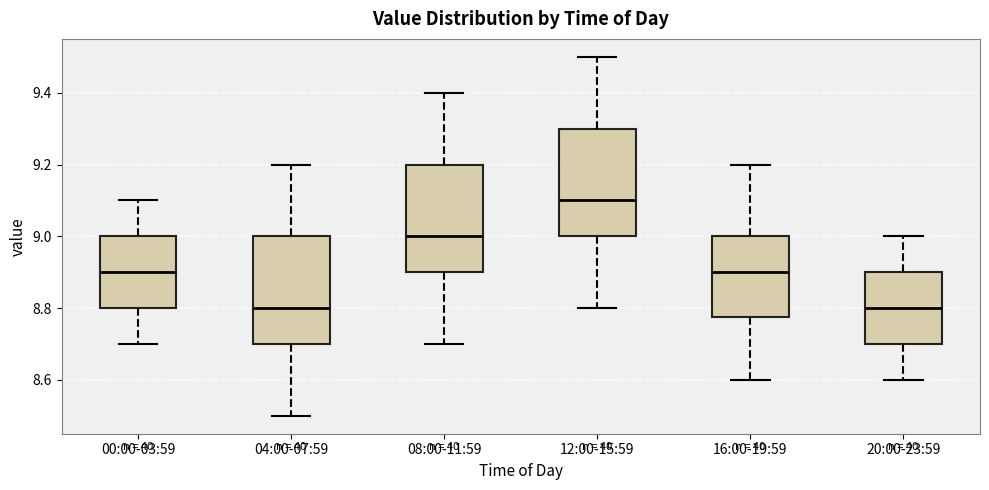

Reading left to right, read every box against the y-axis: the position of its median line, the range the box covers, and the ends of its whiskers. The values are not printed on the chart, so give them approximately, as read against the axis.

00:00-03:59: median 8.90, box 8.80 to 9.00, whiskers 8.70 to 9.10
04:00-07:59: median 8.80, box 8.70 to 9.00, whiskers 8.50 to 9.20
08:00-11:59: median 9.00, box 8.90 to 9.20, whiskers 8.70 to 9.40
12:00-15:59: median 9.10, box 9.00 to 9.30, whiskers 8.80 to 9.50
16:00-19:59: median 8.90, box 8.78 to 9.00, whiskers 8.60 to 9.20
20:00-23:59: median 8.80, box 8.70 to 8.90, whiskers 8.60 to 9.00